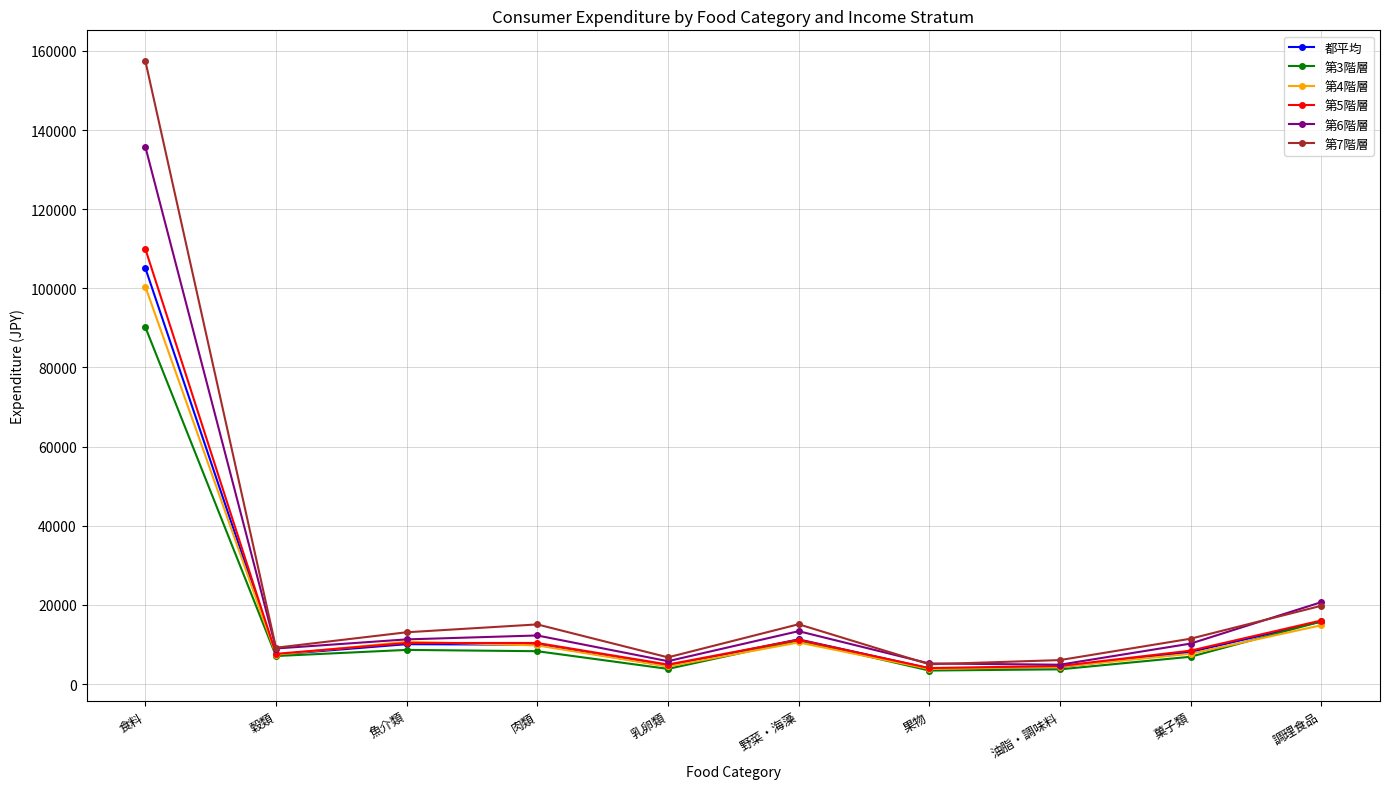

What is the average value of the 第6階層 series?

22847